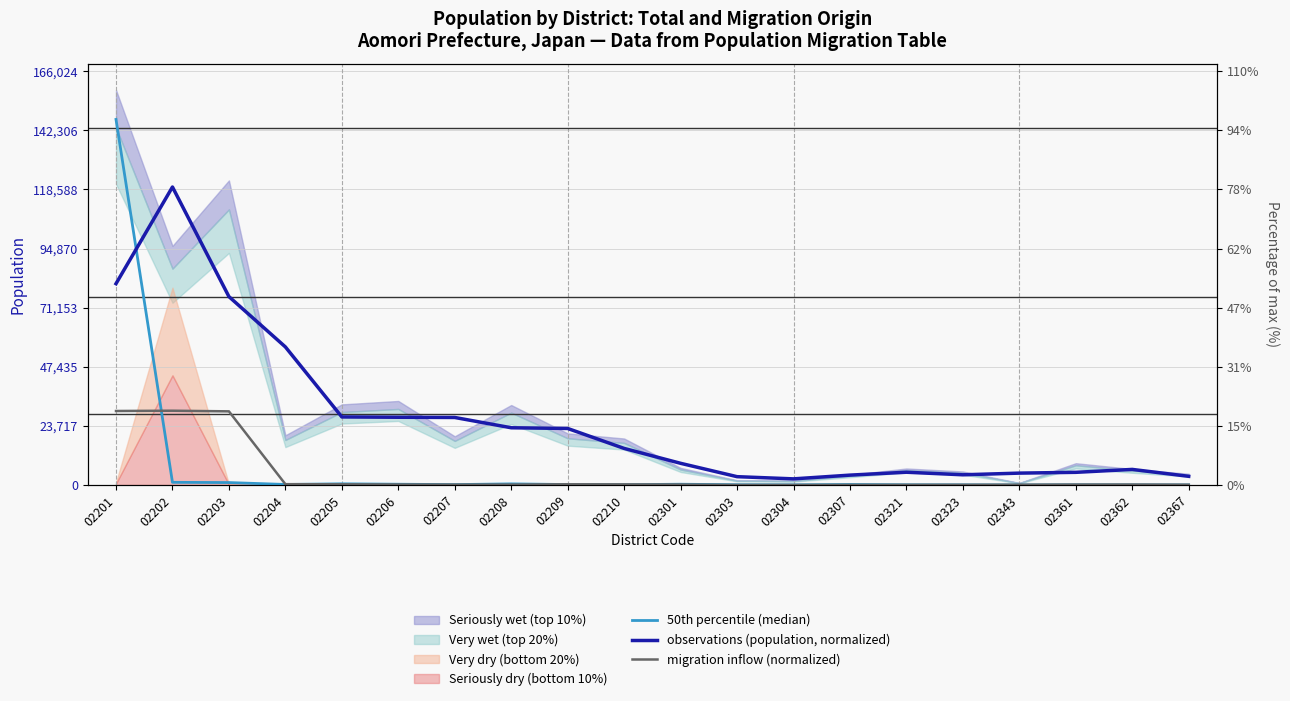

Which has a higher value, 02361 or 02321?

02361